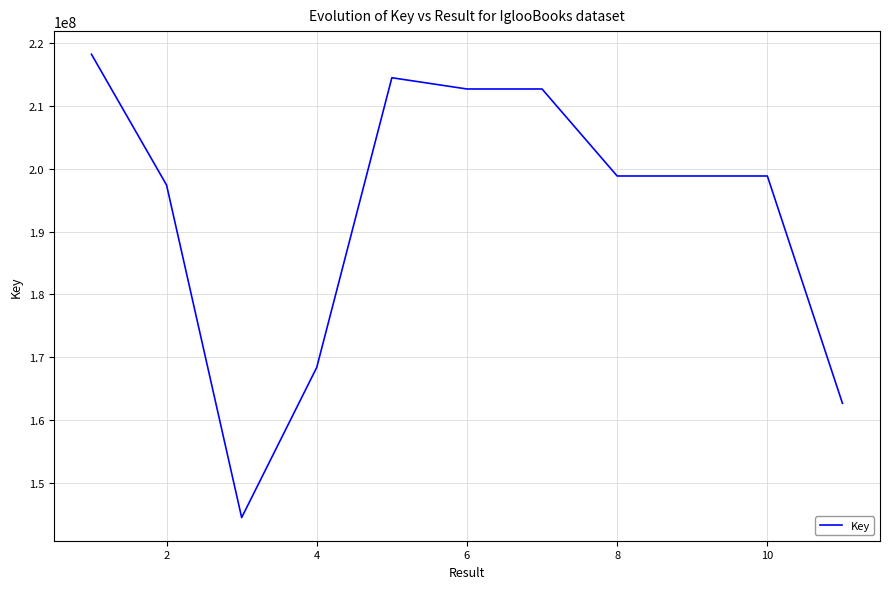

What is the greatest value displayed?

218168895